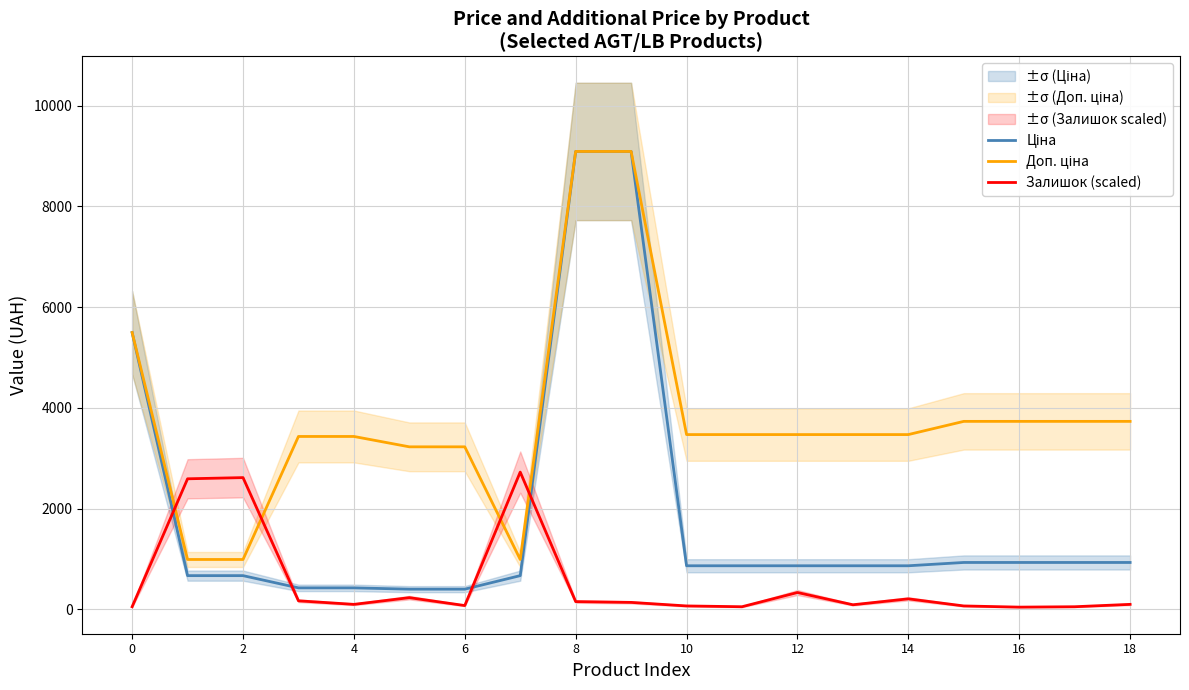

The value of Залишок (scaled) at 4 is 101.9. True or false?

True